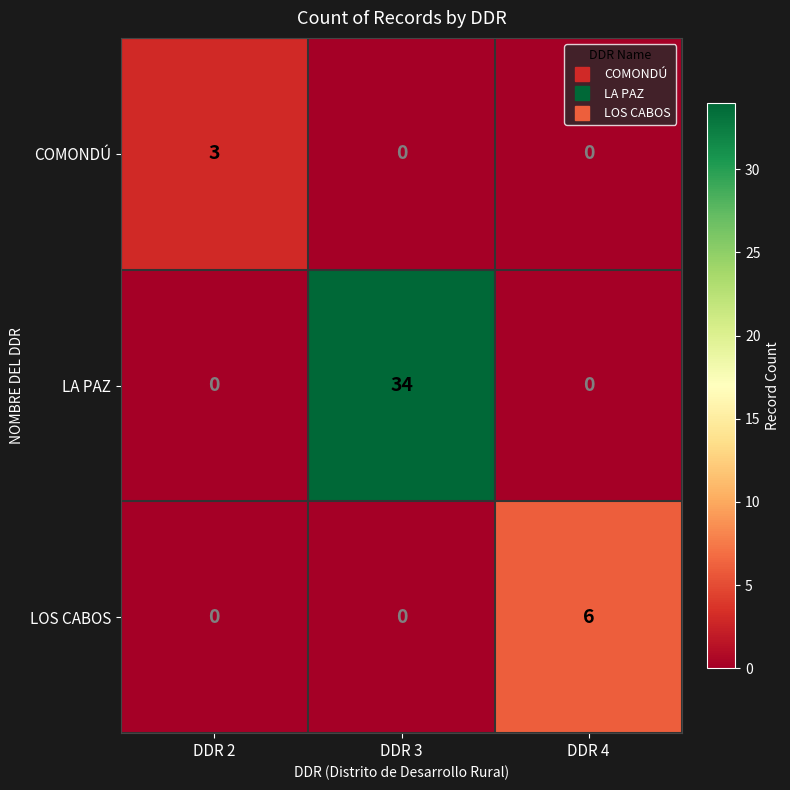

Which series has the largest total across all categories?

LA PAZ